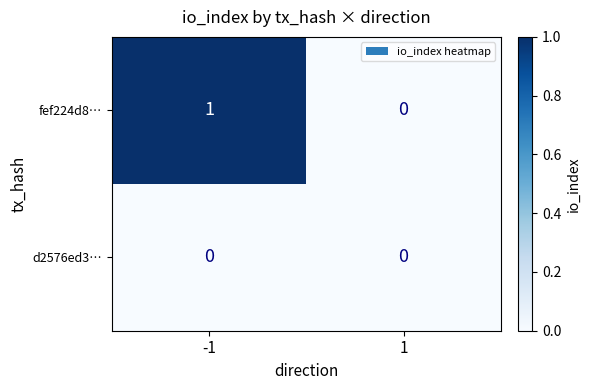

Rank the series by their average value, from lowest to highest.

d2576ed3…, fef224d8…